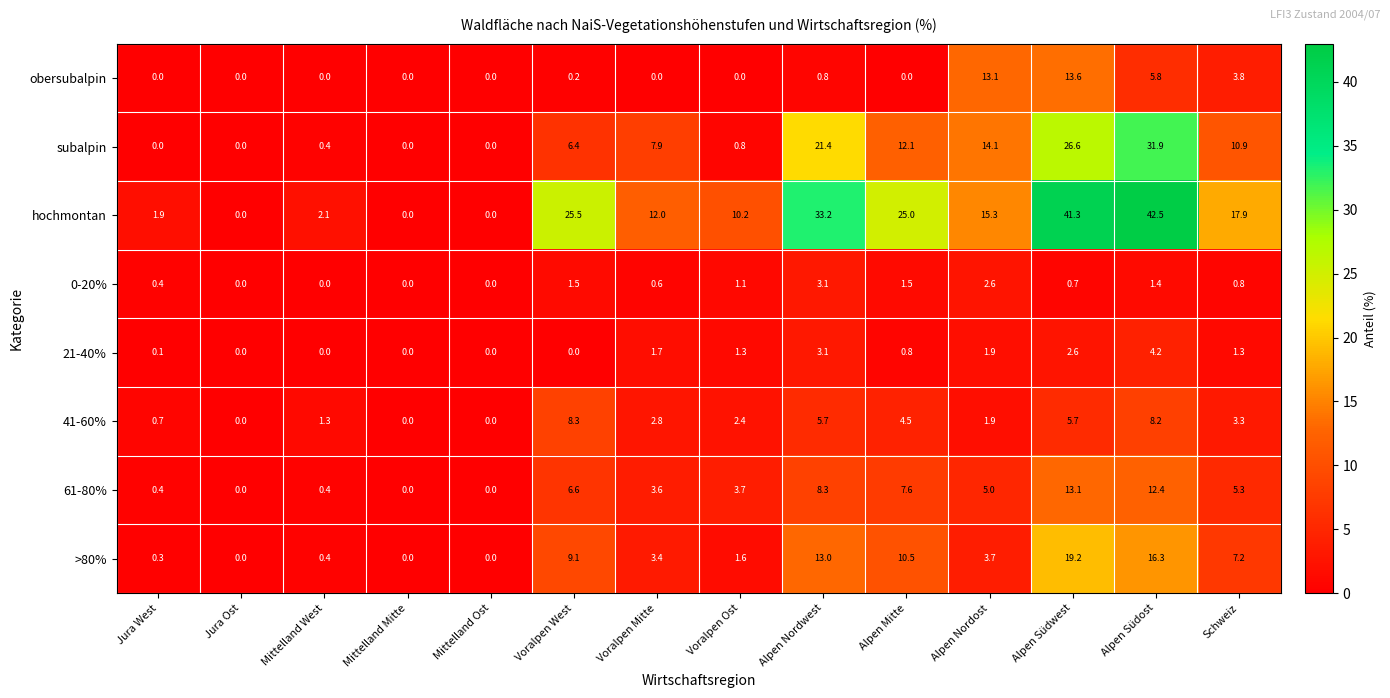

Which series has the largest range (max minus min)?

hochmontan